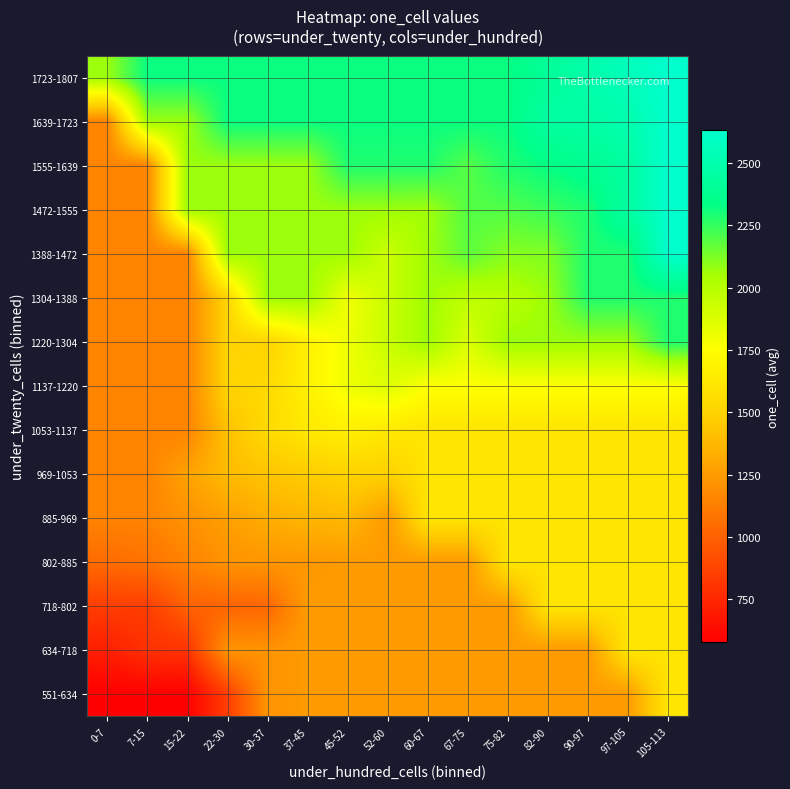

Rank the series by their maximum value, from highest to lowest.

1388-1472, 1472-1555, 1555-1639, 1639-1723, 1723-1807, 1220-1304, 1304-1388, 1137-1220, 1053-1137, 551-634, 634-718, 718-802, 802-885, 885-969, 969-1053